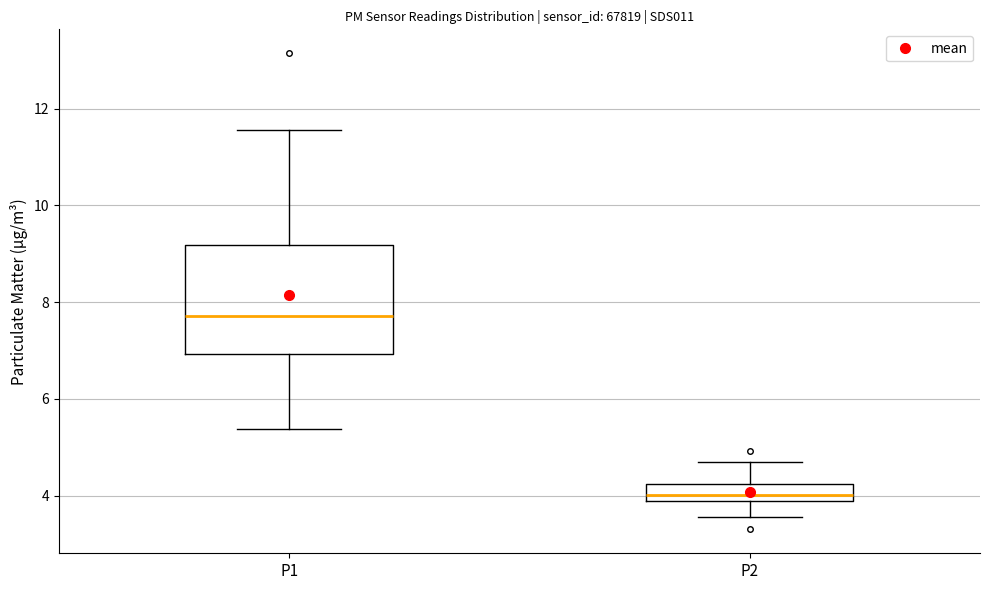

Which box has the highest median line?

P1